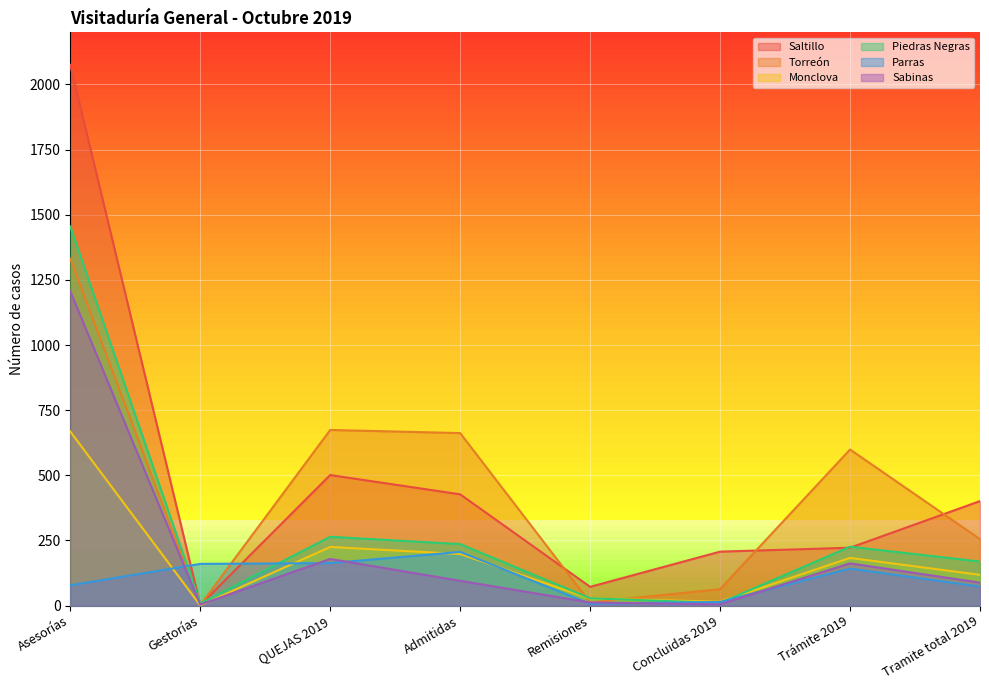

At which label is Parras closest to 106?

Asesorías